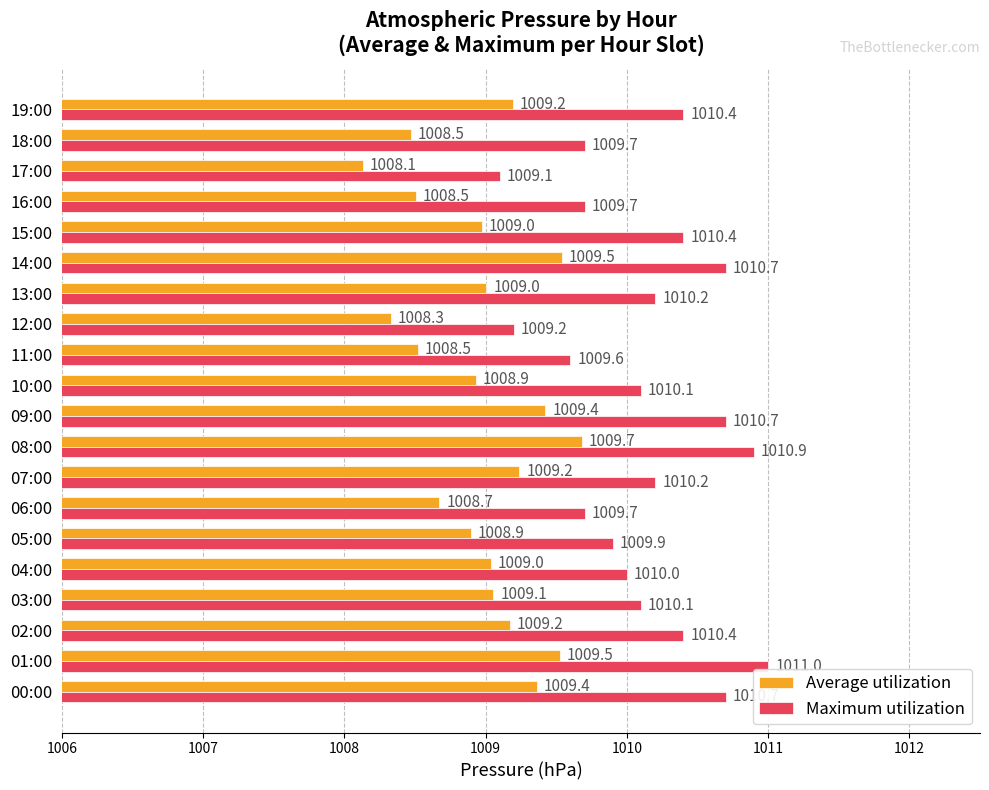

Which category has the highest value in the Average utilization series?

08:00